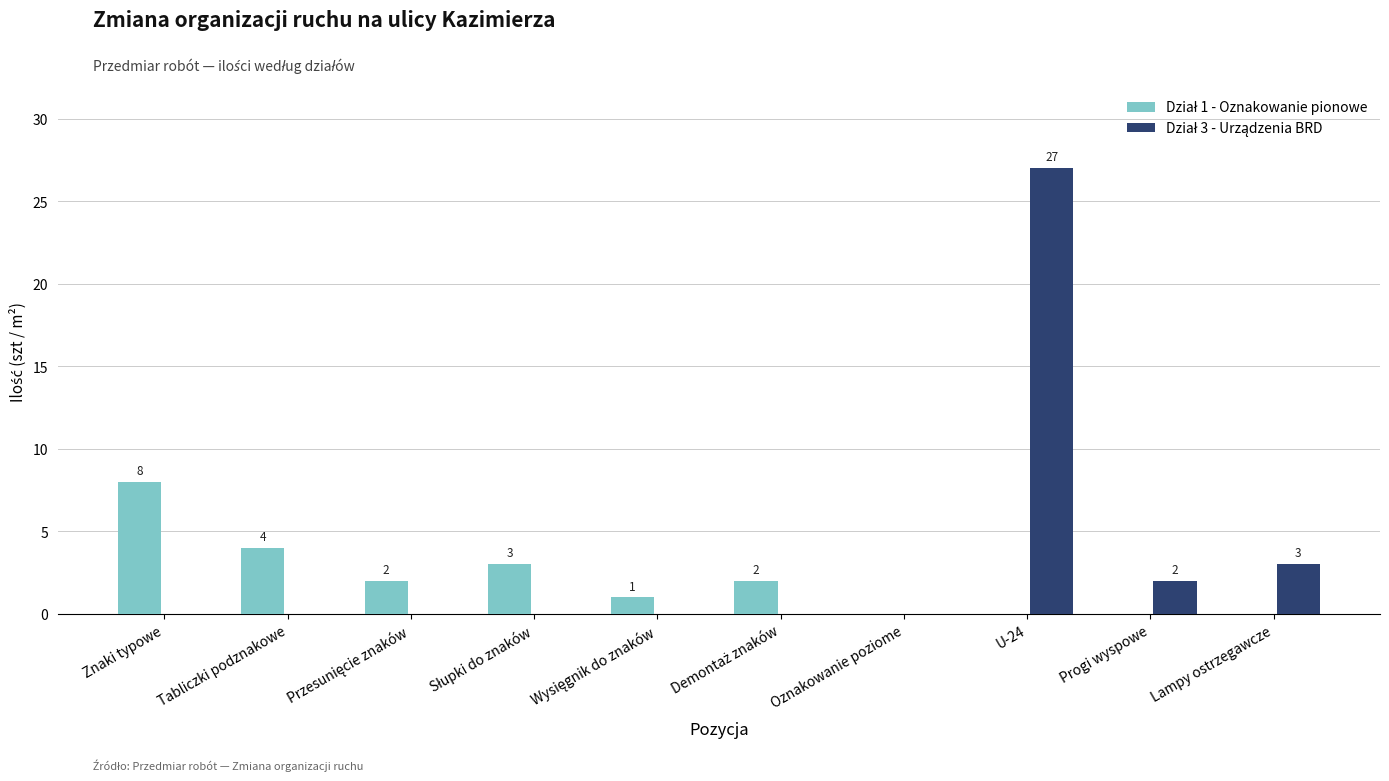

What is the total value across all series at U-24?

27